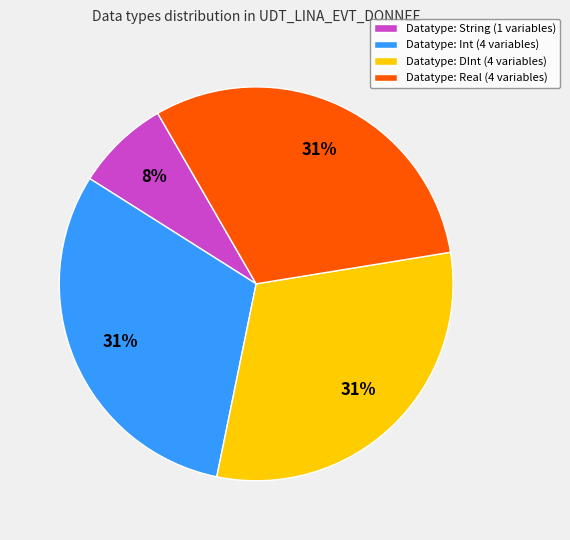

To the nearest percent, what percentage of the pie is Datatype: String (1 variables)?

8%